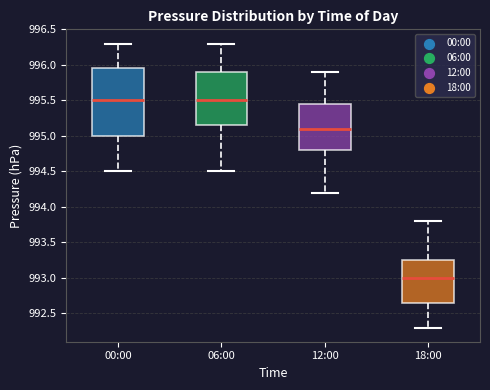

Reading left to right, transcribe this box plot: for each box, give where its median line is, the range the box spans, and where its two whiskers end, as read against the y-axis. The values are not printed on the chart, so give them approximately, as read against the axis.

00:00: median 995.50, box 995.00 to 995.95, whiskers 994.50 to 996.30
06:00: median 995.50, box 995.15 to 995.90, whiskers 994.50 to 996.30
12:00: median 995.10, box 994.80 to 995.45, whiskers 994.20 to 995.90
18:00: median 993.00, box 992.65 to 993.25, whiskers 992.30 to 993.80